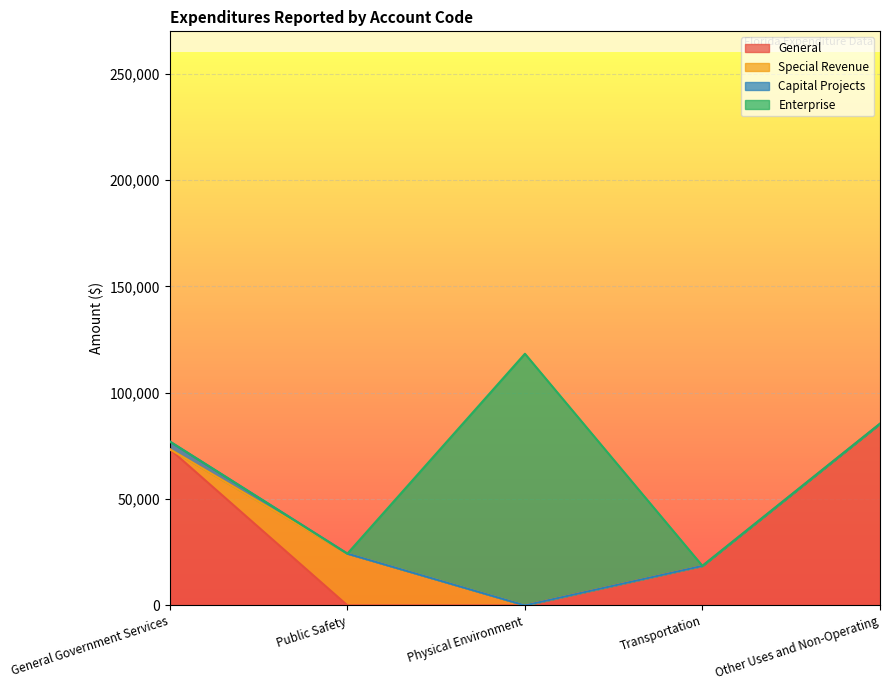

Reading left to right, extract all data points from this chart.

General: General Government Services=73456	Public Safety=0	Physical Environment=0	Transportation=18570	Other Uses and Non-Operating=85395	Total=177421
Special Revenue: General Government Services=0	Public Safety=24335	Physical Environment=0	Transportation=0	Other Uses and Non-Operating=17	Total=24352
Capital Projects: General Government Services=3594	Public Safety=0	Physical Environment=0	Transportation=0	Other Uses and Non-Operating=0	Total=3594
Enterprise: General Government Services=0	Public Safety=0	Physical Environment=118352	Transportation=0	Other Uses and Non-Operating=0	Total=118352